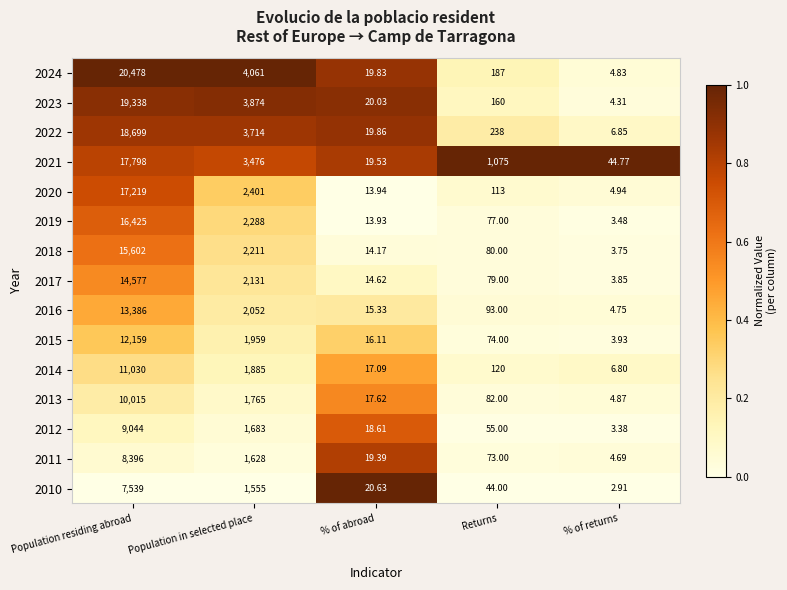

Which category has the highest value across all series?

Population residing abroad